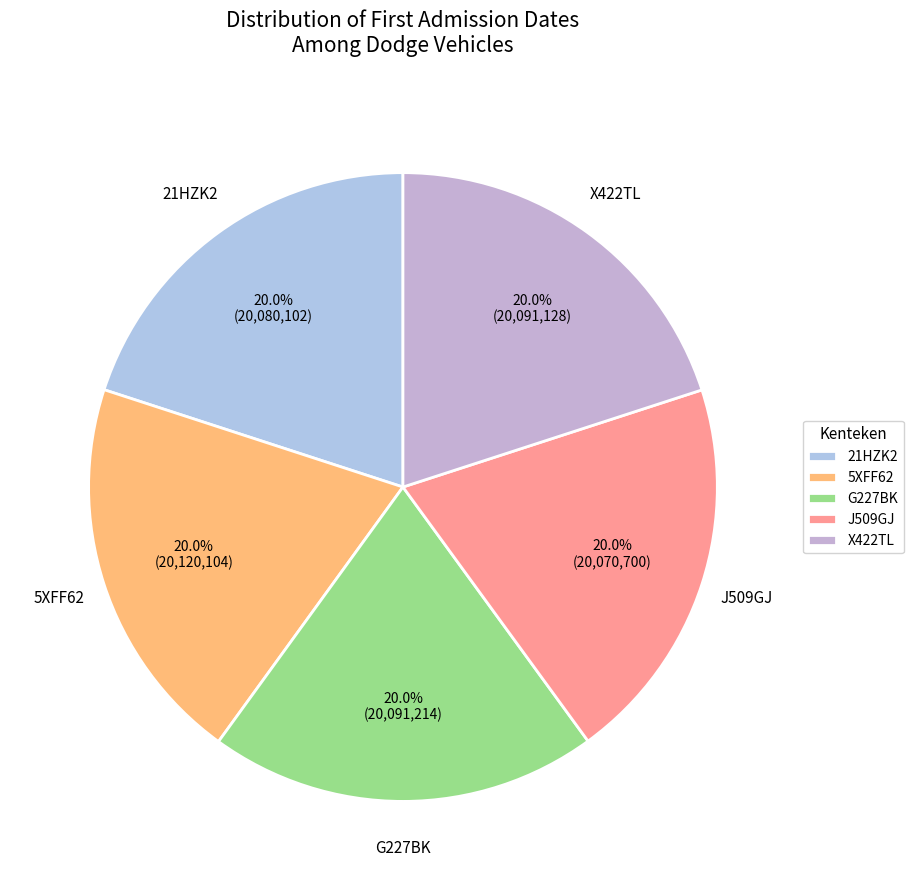

How many slices are in this pie chart?

5